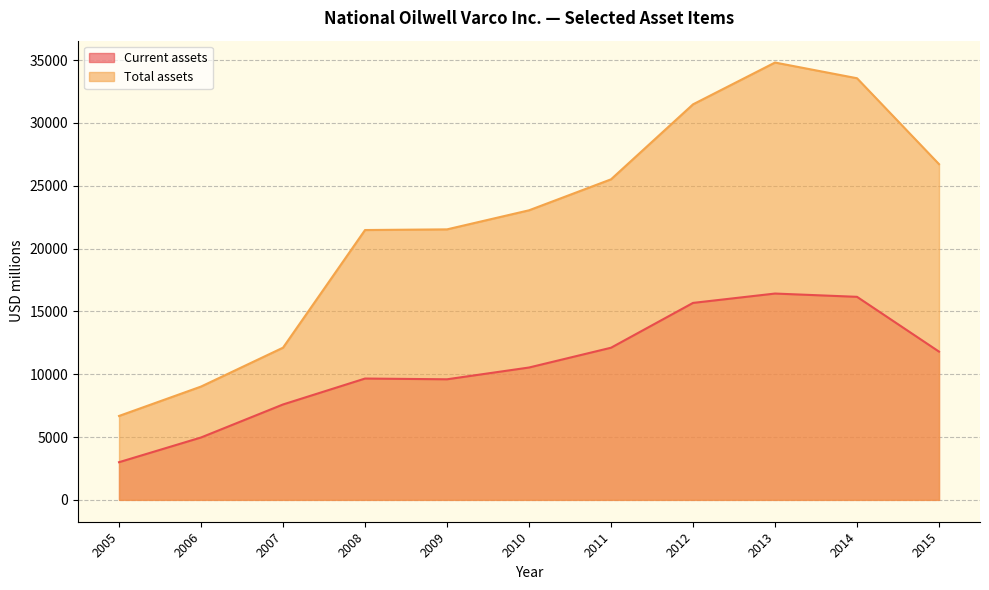

How many data points does each series have?

11